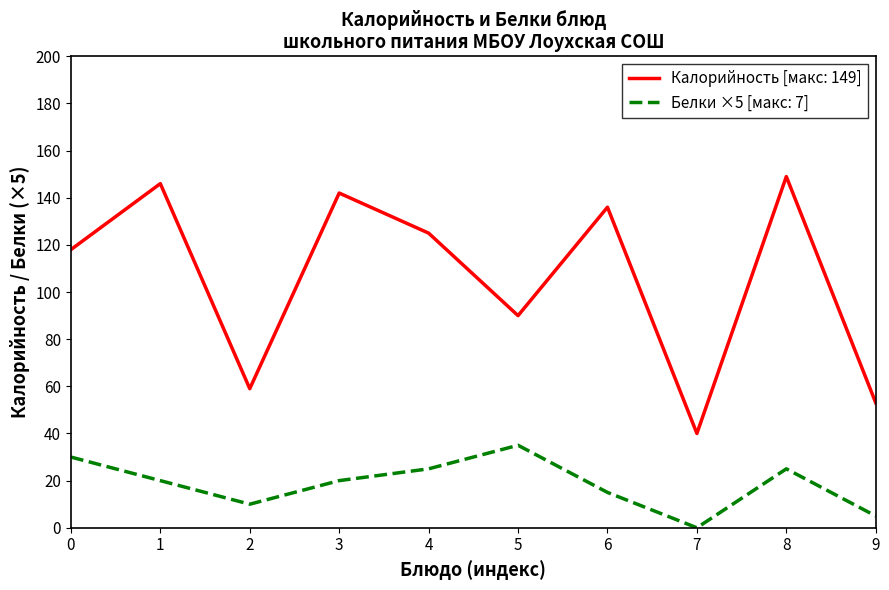

List the series in order of their overall mean, highest first.

Калорийность [макс: 149], Белки ×5 [макс: 7]